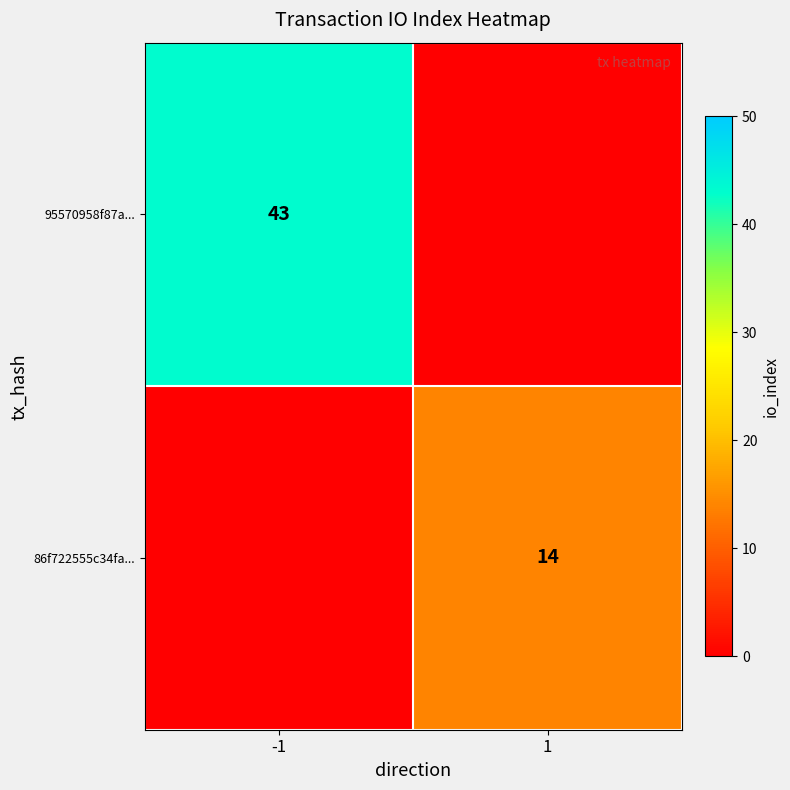

The value of 86f722555c34fa... at 1 is 14. True or false?

True